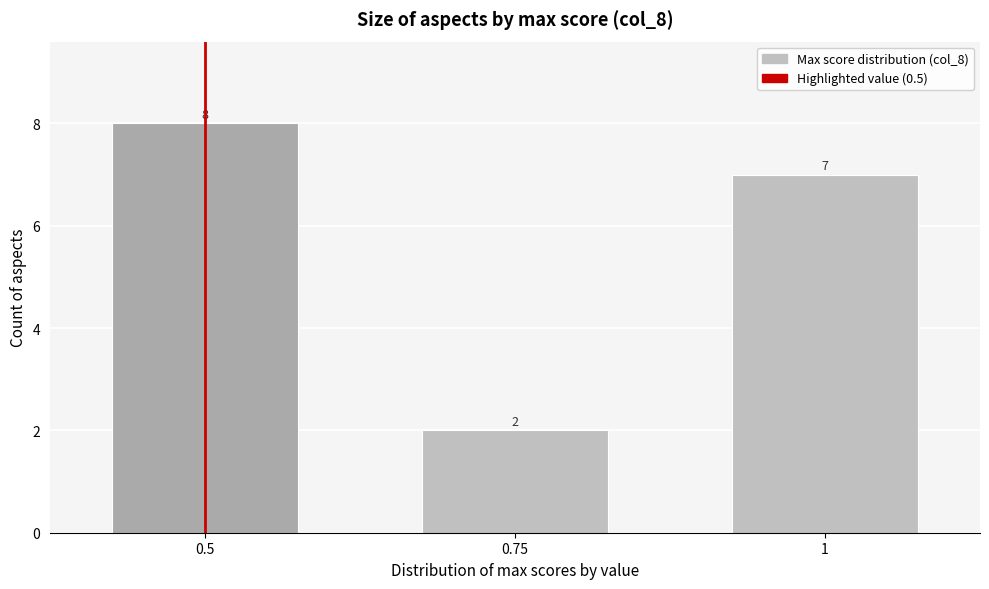

Reading right to left, what are all the values shown in this chart?

1=7	0.75=2	0.5=8